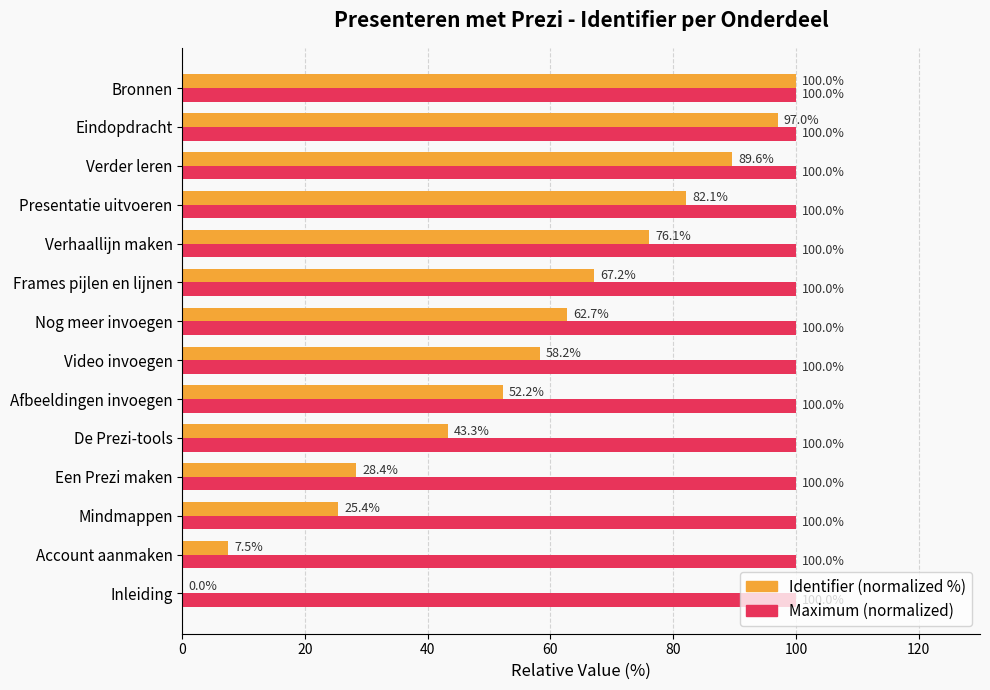

True or false: Maximum (normalized) has a value of 100.0 at Video invoegen.

True